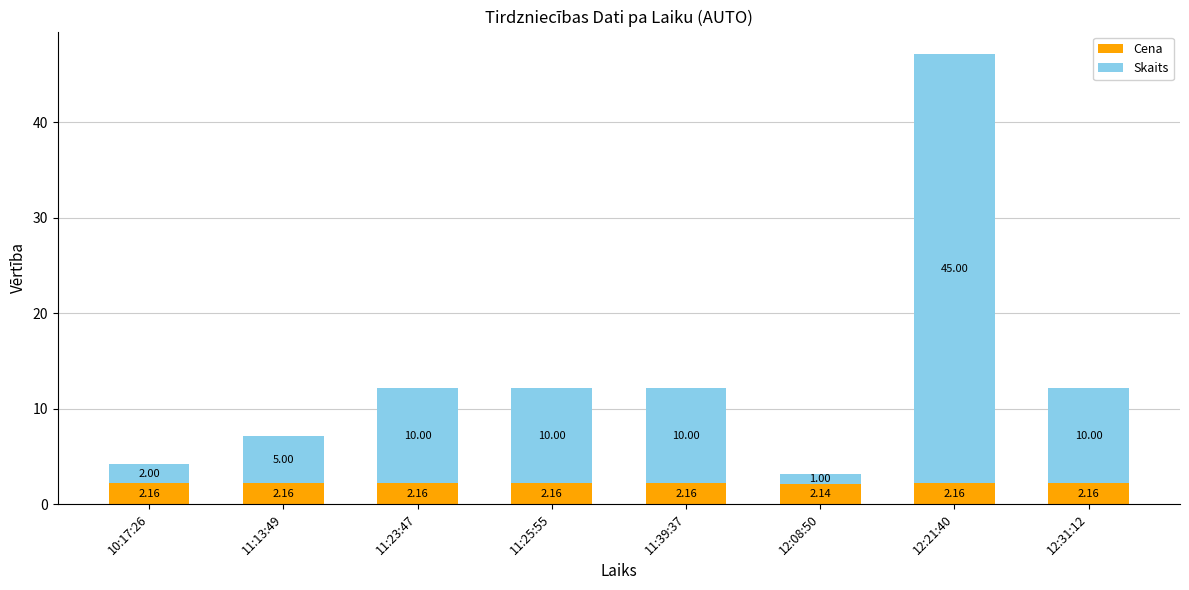

How many series are shown in this chart?

2